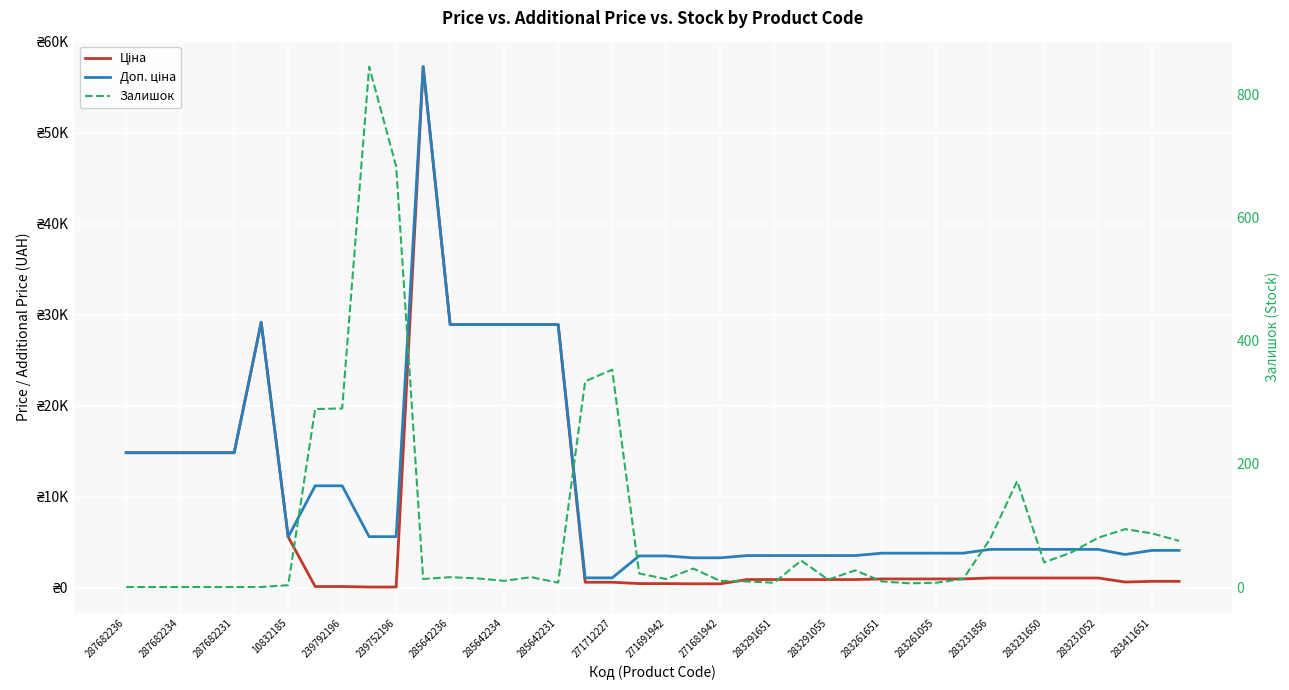

What is the sum of all Ціна values?

329117.7